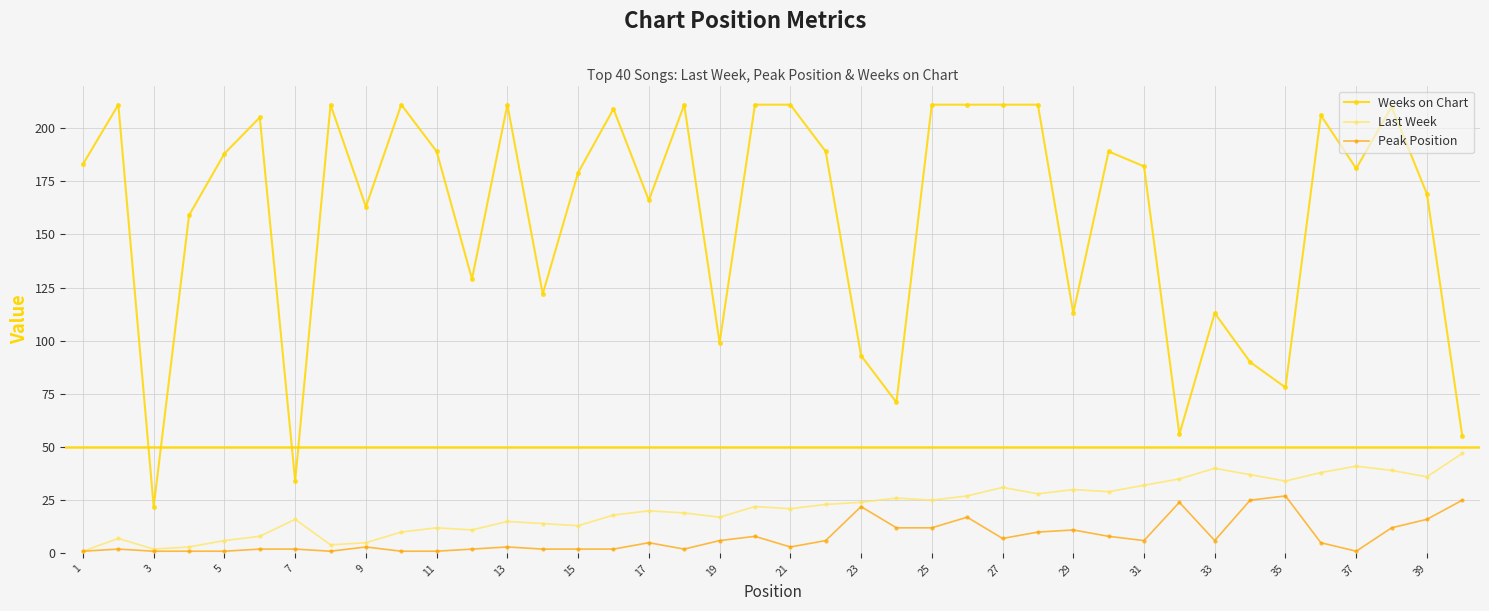

Which series has the widest spread of values?

Weeks on Chart